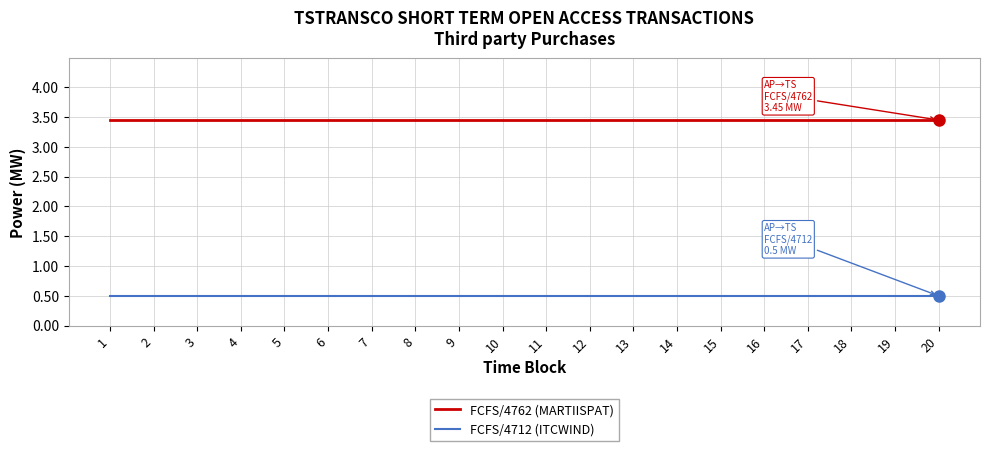

The FCFS/4712 (ITCWIND) series shows 0.5 at 11. True or false?

True